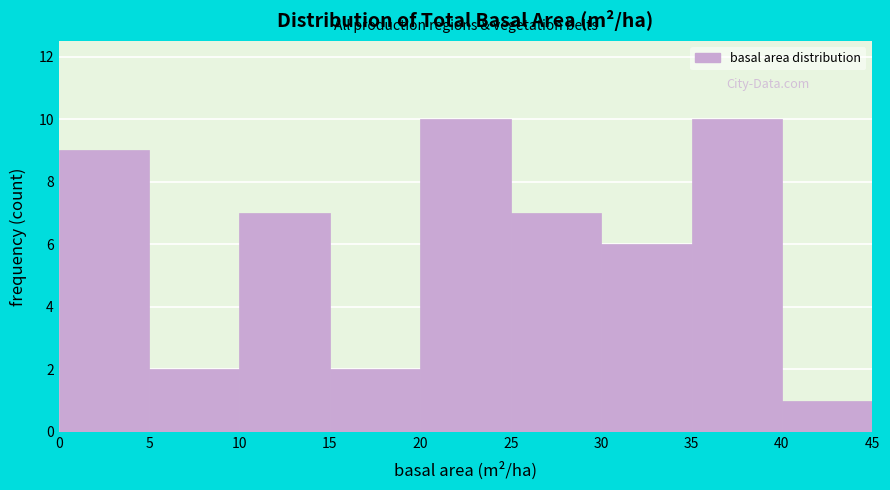

How tall is the bar that spans 0 to 5 on the x-axis? The values are not printed on the chart, so give them approximately, as read against the axis.

9